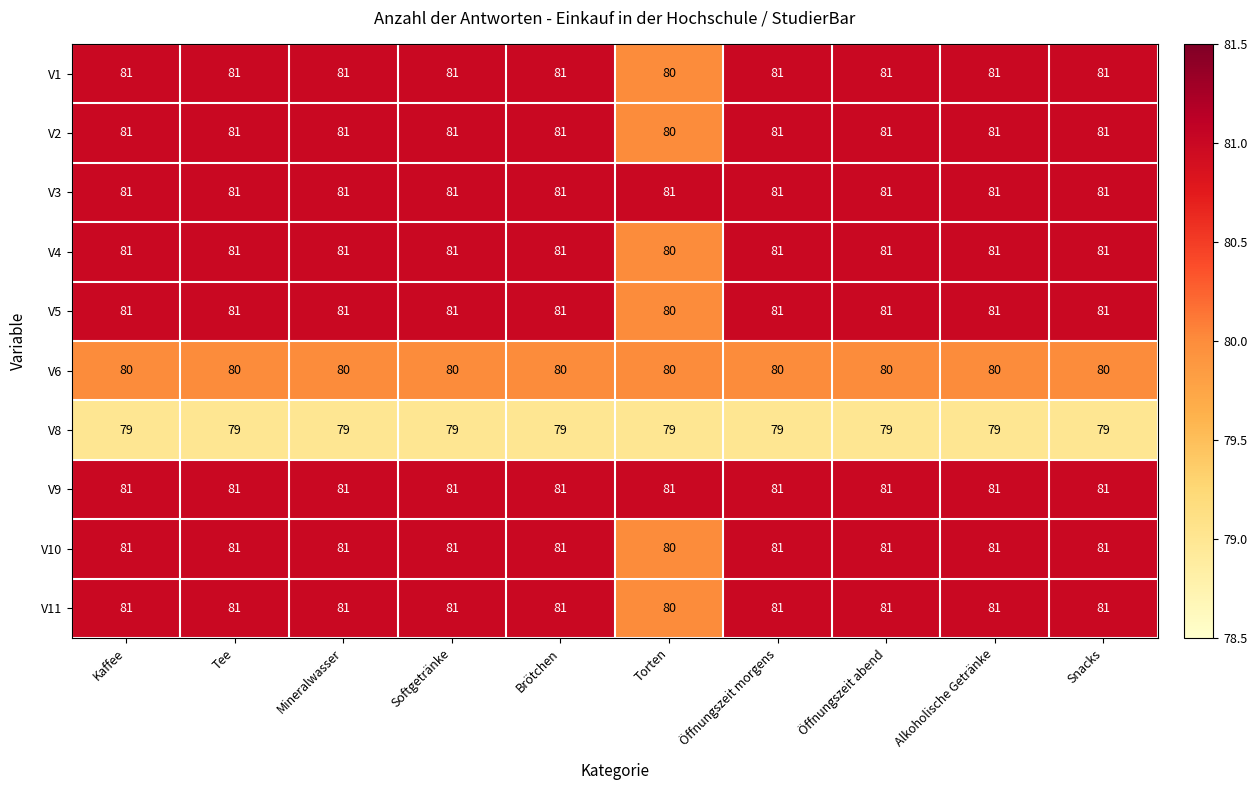

What is the smallest value displayed?

79